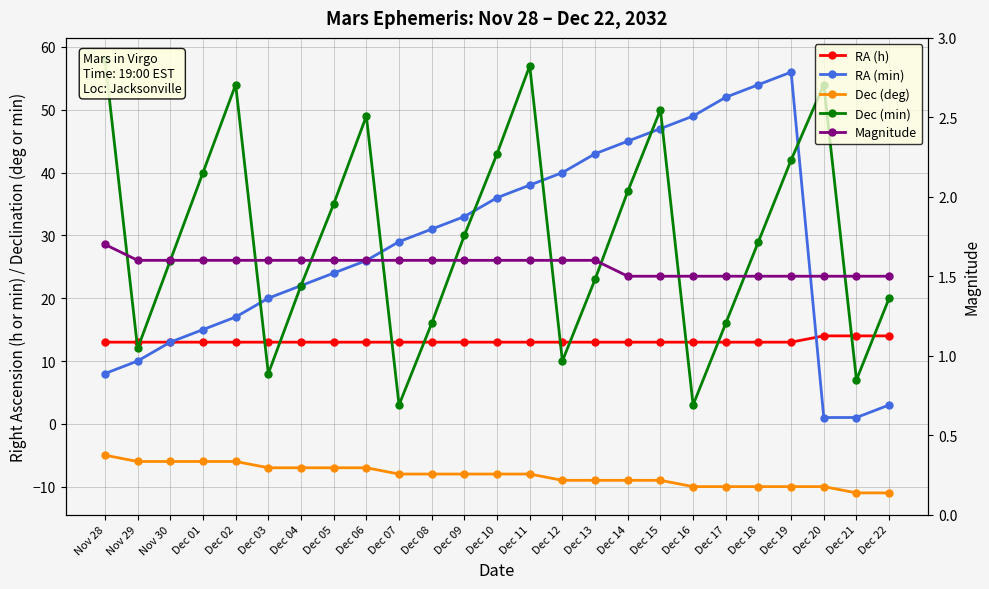

What is the approximate value of RA (min) at Dec 04?

22.0